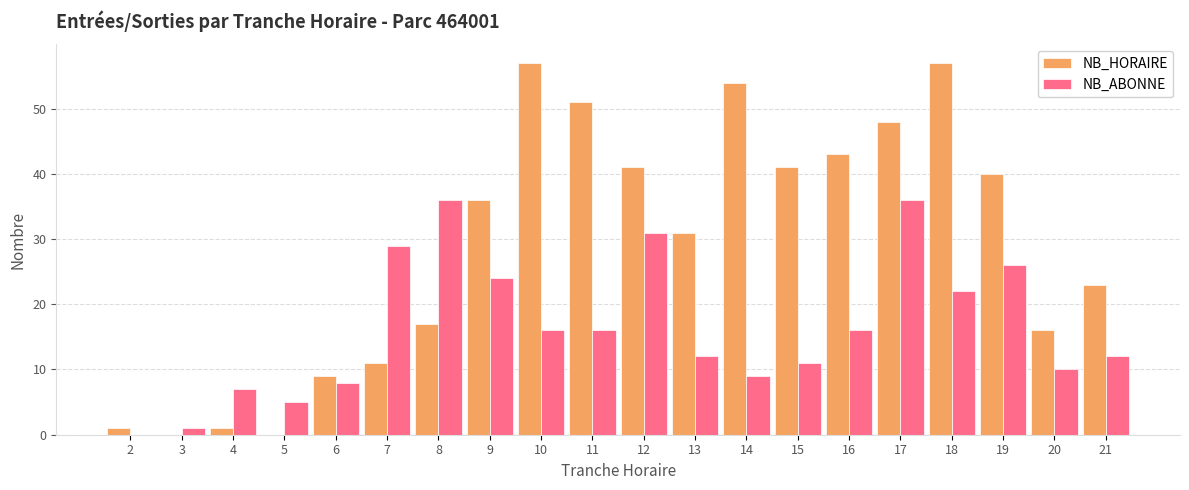

Are the bars horizontal?

No